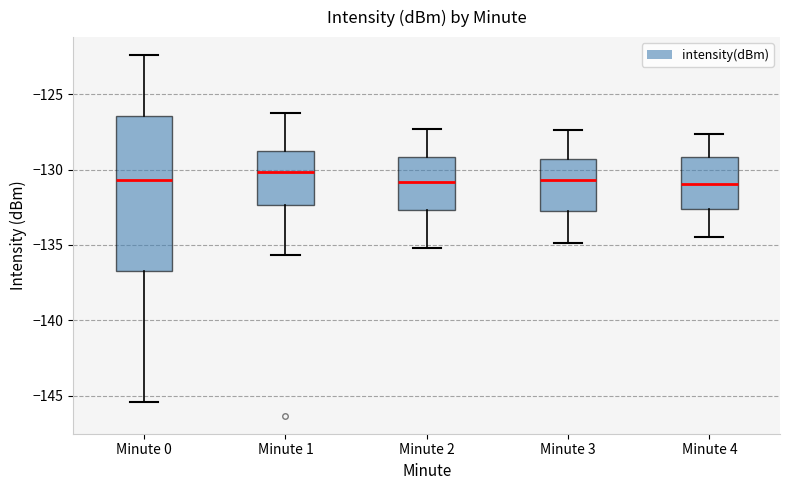

Reading left to right, transcribe this box plot: for each box, give where its median line is, the range the box spans, and where its two whiskers end, as read against the y-axis. The values are not printed on the chart, so give them approximately, as read against the axis.

Minute 0: median -130.5, box -137.0 to -126.5, whiskers -145.5 to -122.5
Minute 1: median -130.0, box -132.5 to -128.5, whiskers -135.5 to -126.0
Minute 2: median -131.0, box -132.5 to -129.0, whiskers -135.0 to -127.5
Minute 3: median -130.5, box -132.5 to -129.5, whiskers -135.0 to -127.5
Minute 4: median -131.0, box -132.5 to -129.0, whiskers -134.5 to -127.5